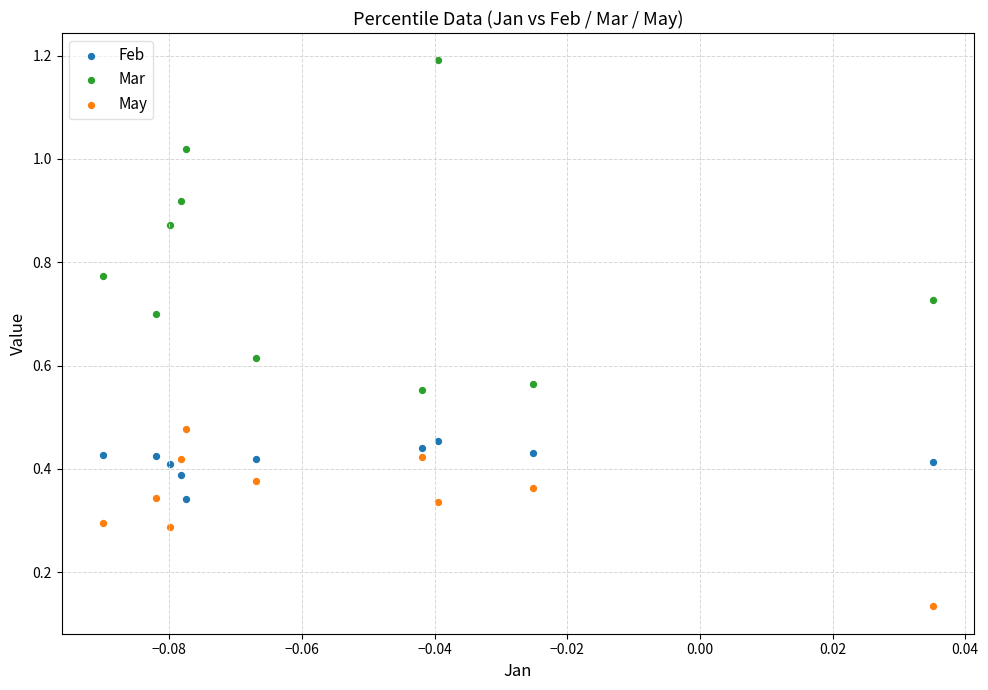

Which series reaches the minimum Y coordinate?

May